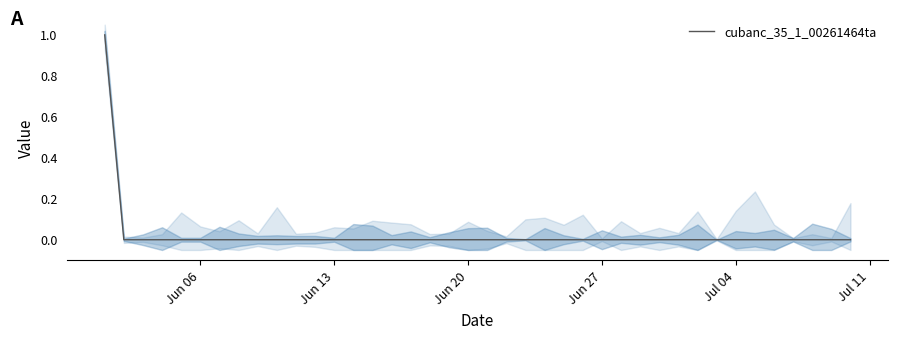

Count the number of categories in the chart.

40